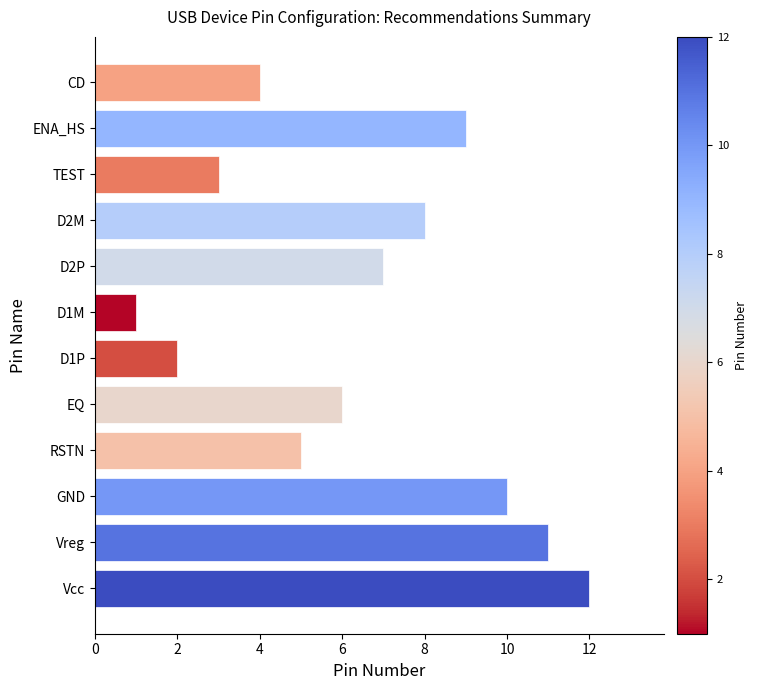

What is the difference between the maximum and minimum values?

11